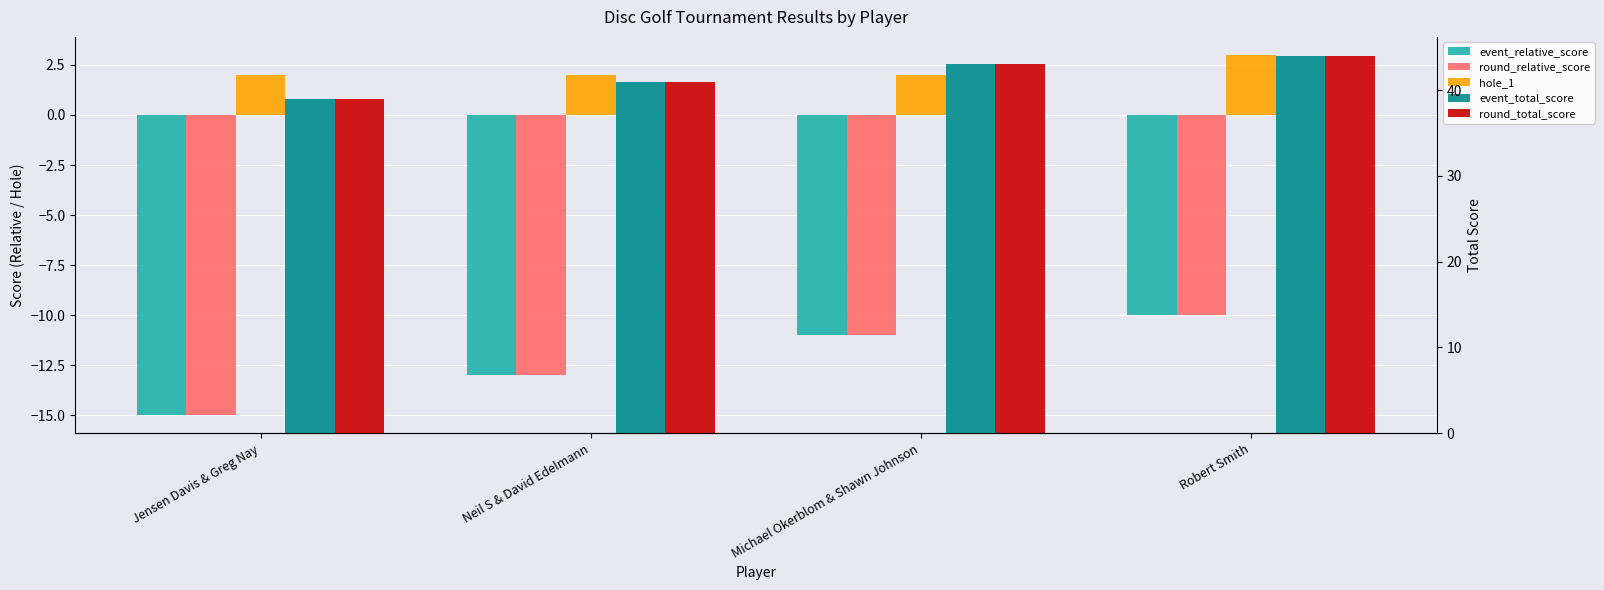

What position from the left is Jensen Davis & Greg Nay?

1